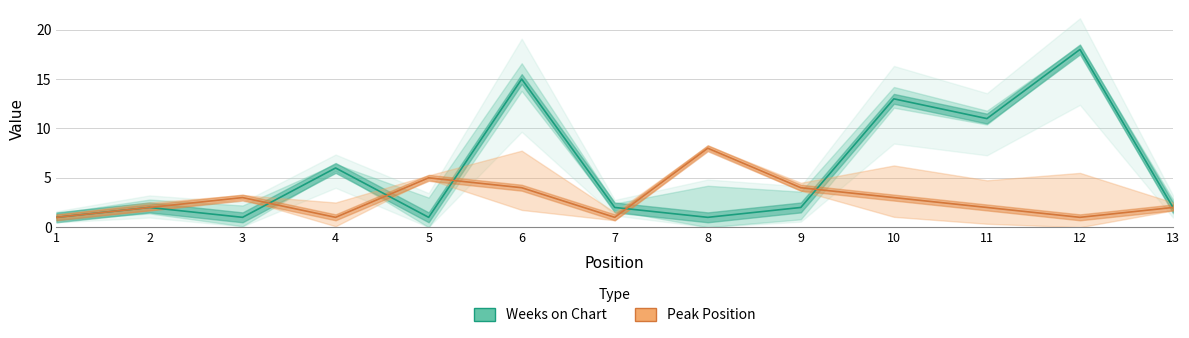

What is the value of the Weeks on Chart point at the 1st from the left?

1